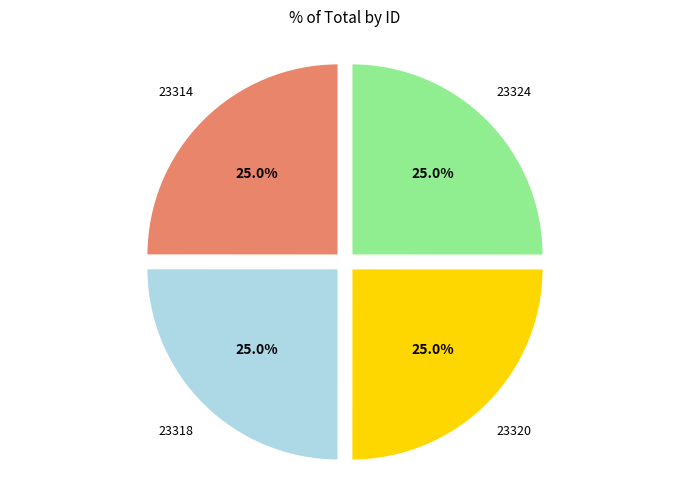

Is there any slice that represents more than half of the pie?

No